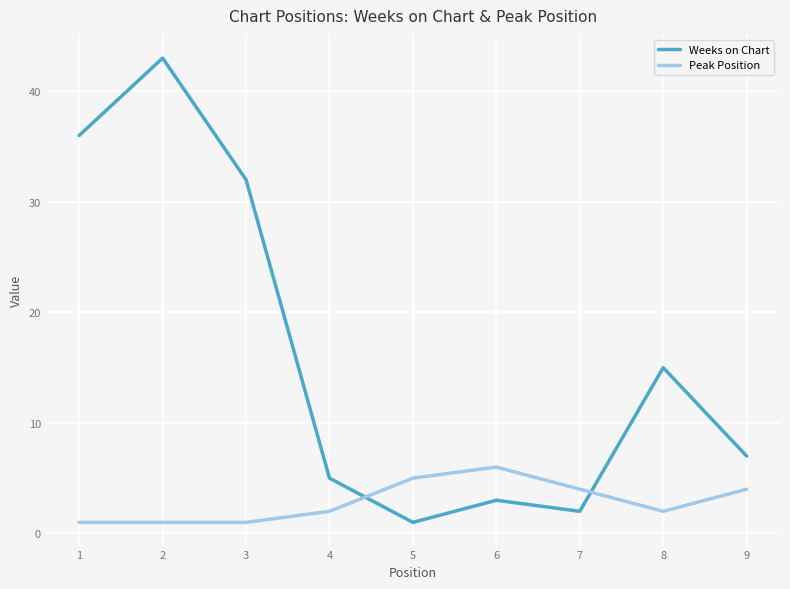

Which series has the largest range (max minus min)?

Weeks on Chart